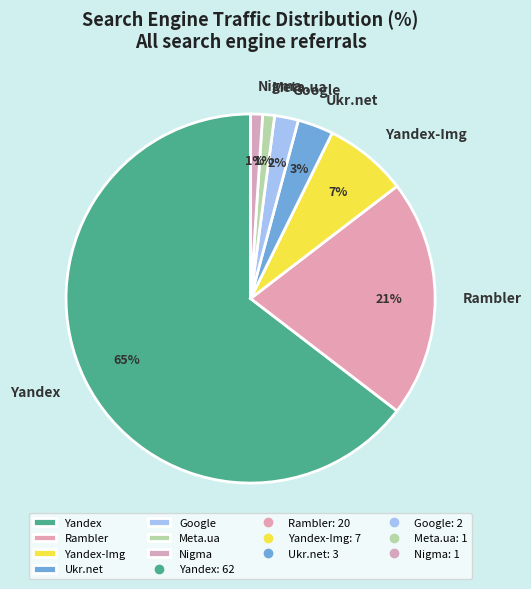

Which slice represents more than half of the pie?

Yandex